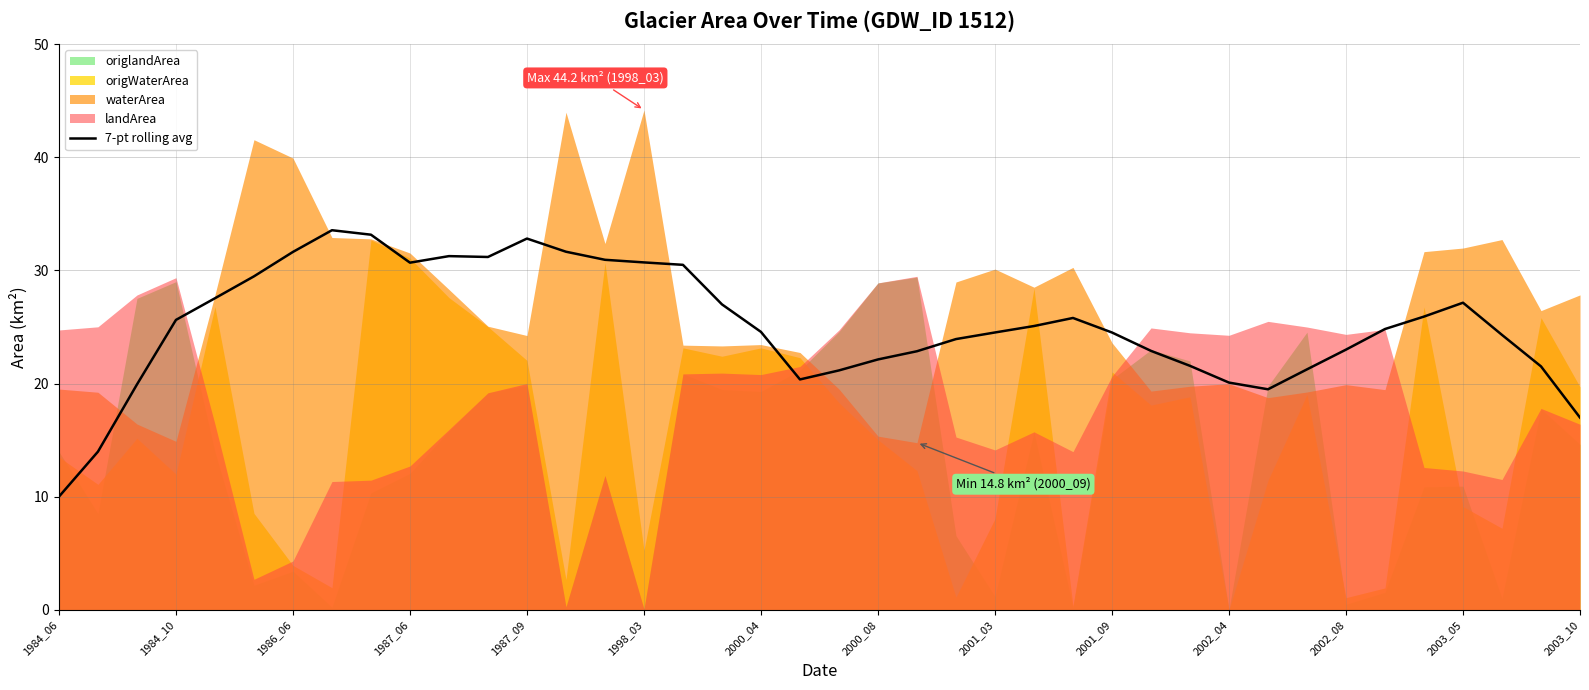

The value of 7-pt rolling avg at 2002_08 is 4.8. True or false?

False